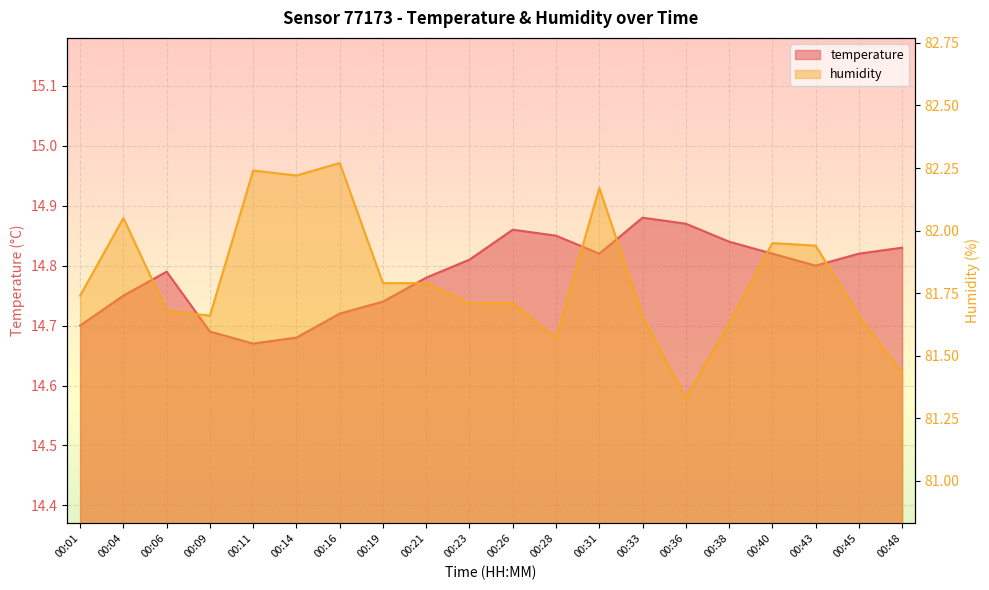

What is the average value of the humidity series?

81.8